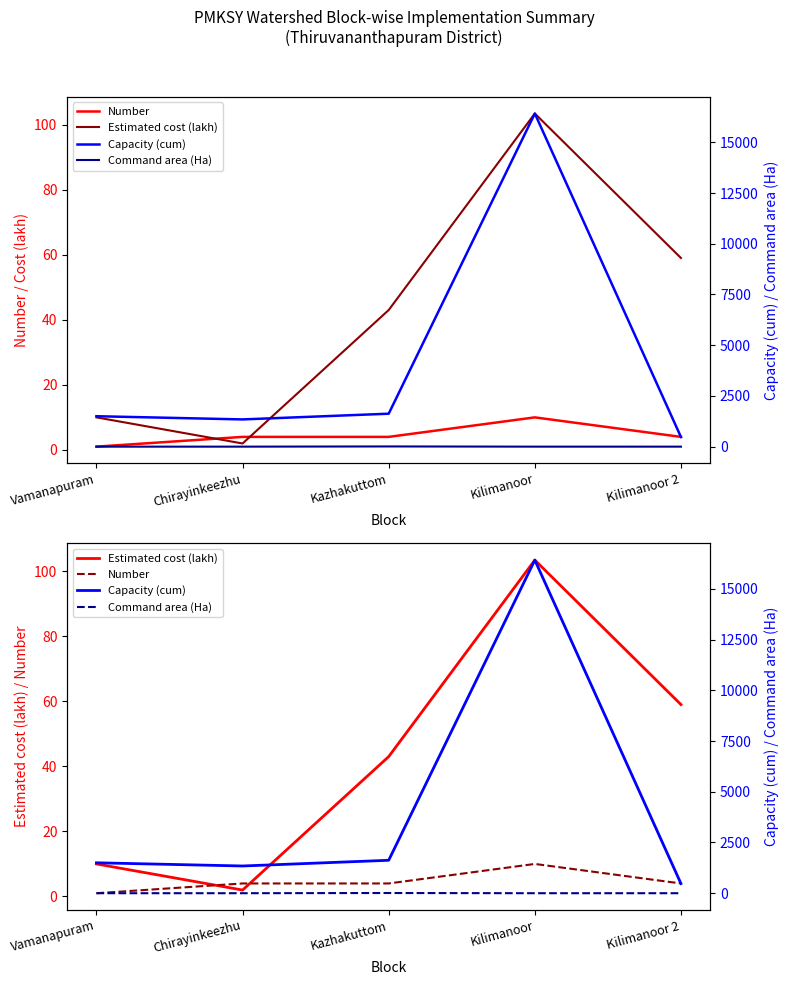

Which series has the widest spread of values?

Capacity (cum)